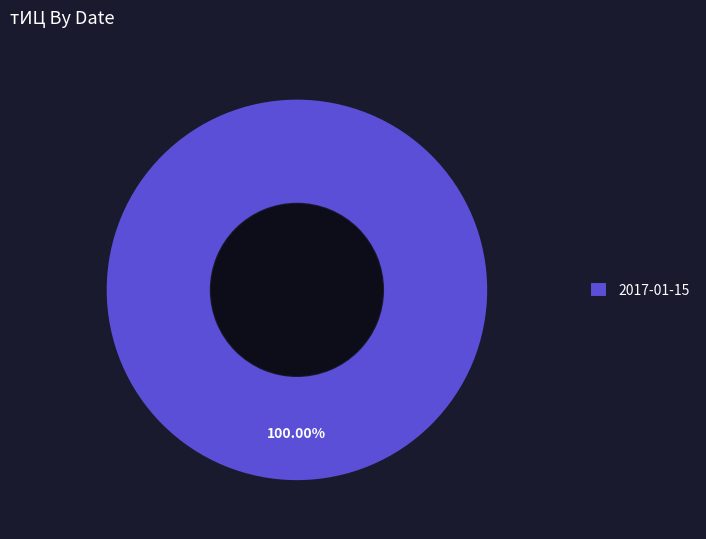

Is there a majority slice in this chart?

Yes